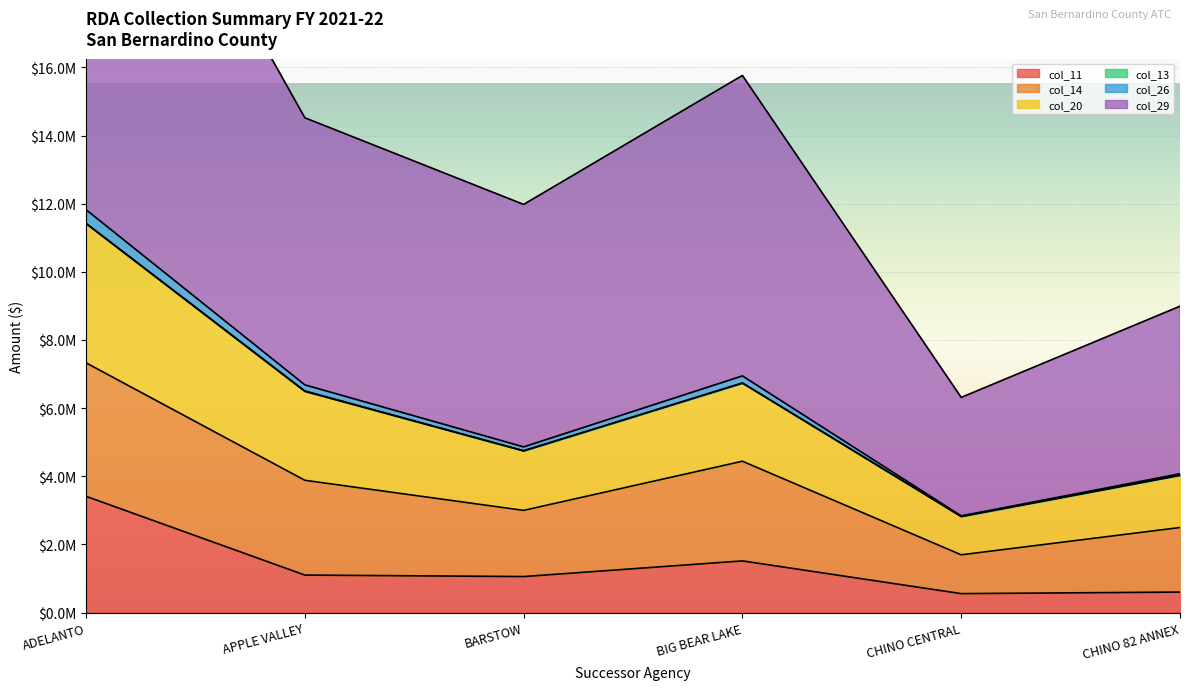

Which has a higher value, ADELANTO or BARSTOW?

ADELANTO